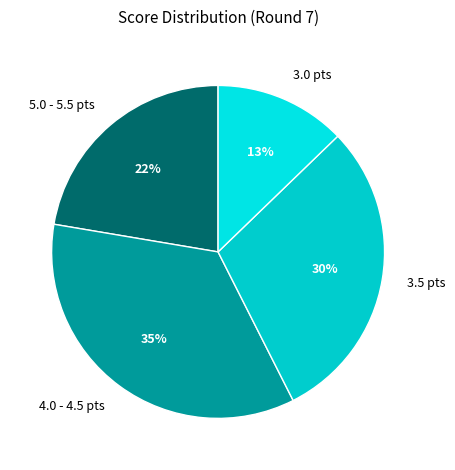

The 3.0 pts slice represents 24% of the pie. True or false?

False